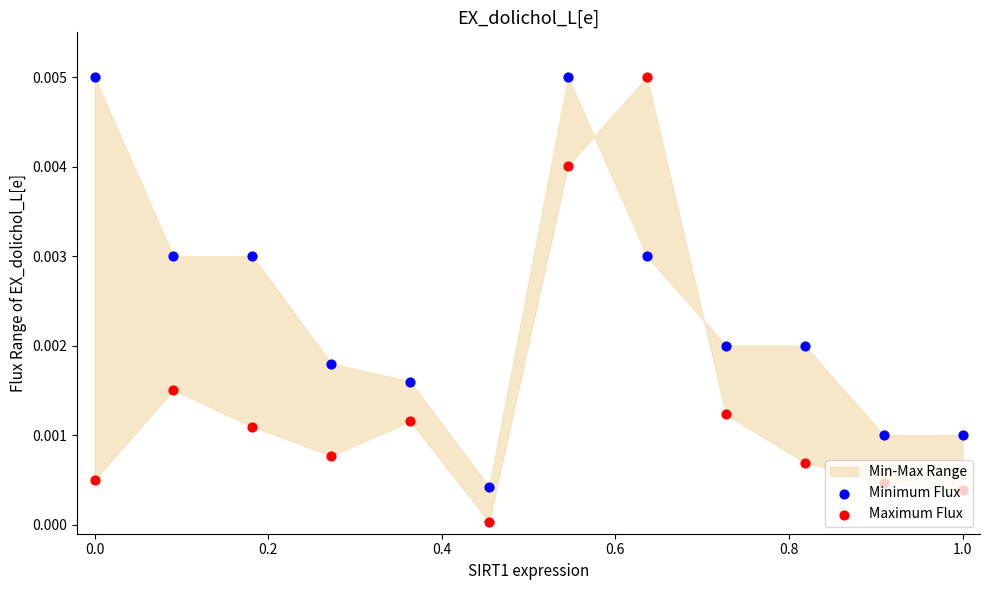

Which series has the largest total across all categories?

Minimum Flux